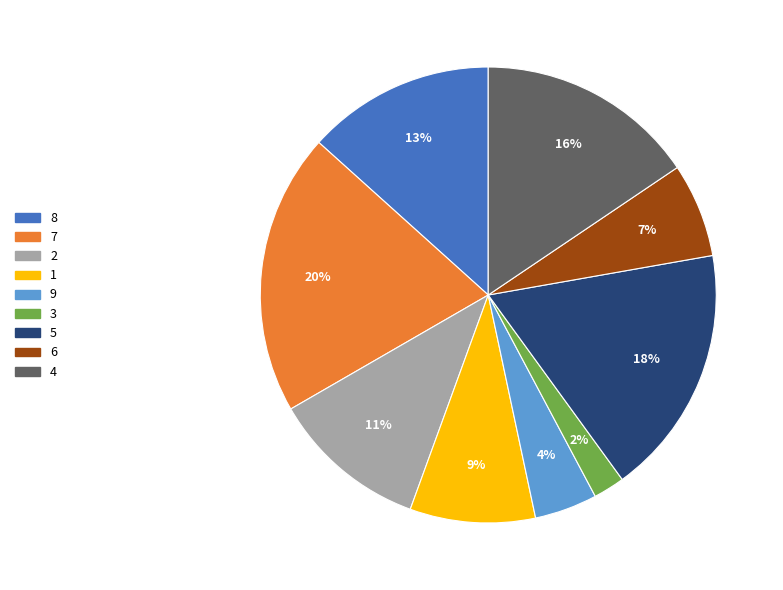

Which category has the biggest portion of the pie?

7